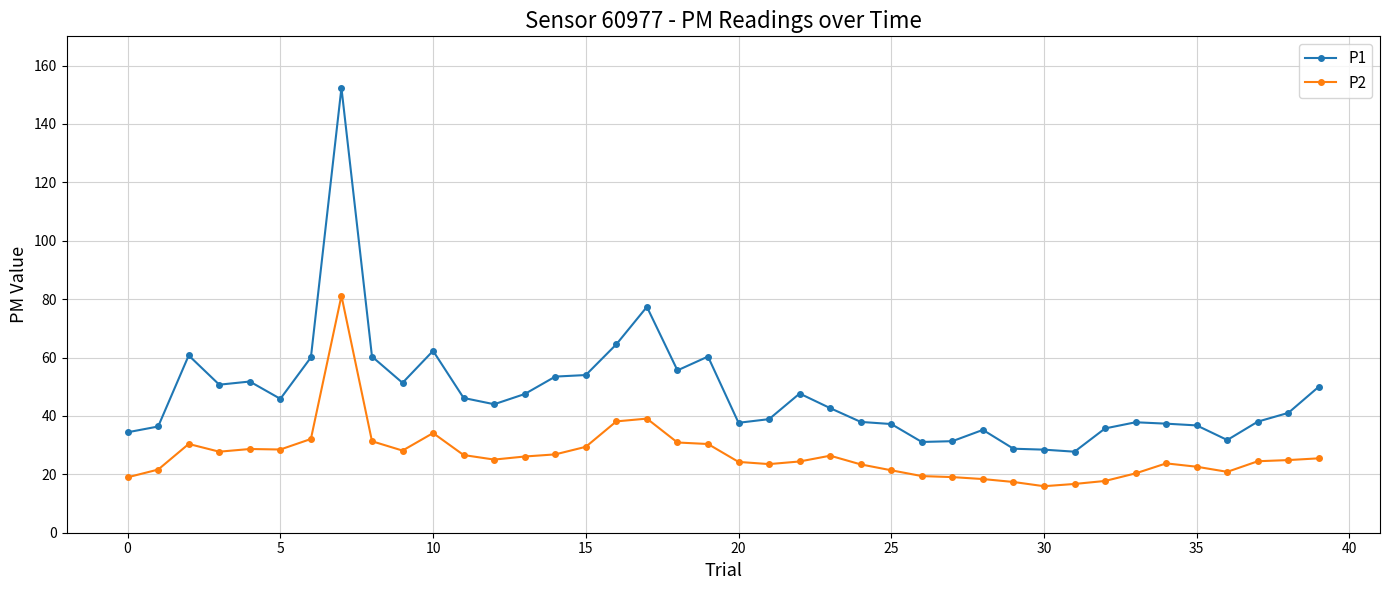

List the series in order of their peak value, highest first.

P1, P2